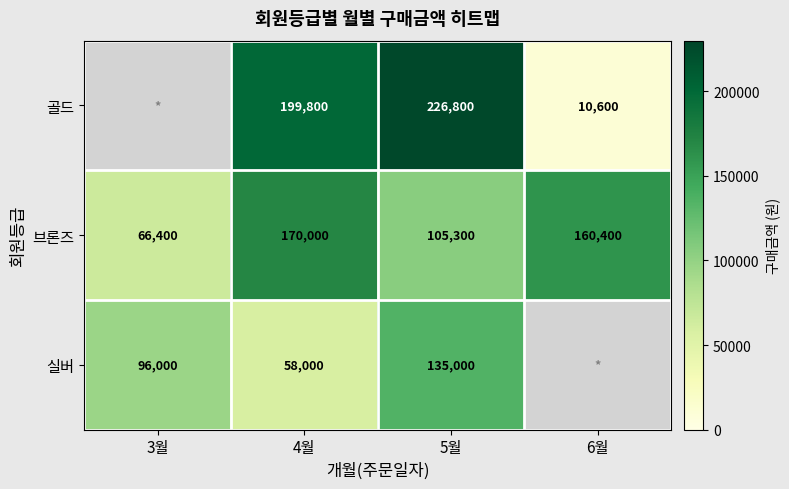

What is the sum of the 실버 values at 3월 and 4월?

154000